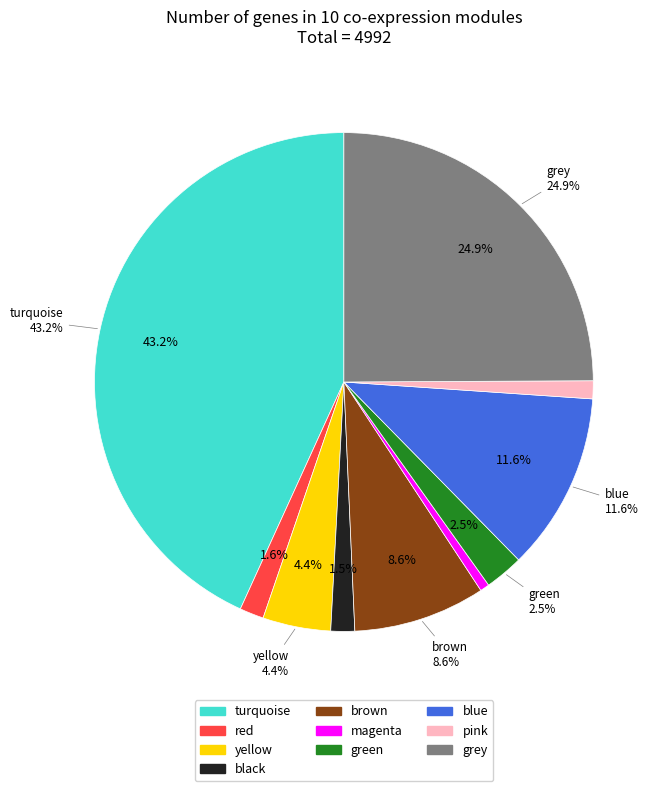

How many slices are in this pie chart?

10